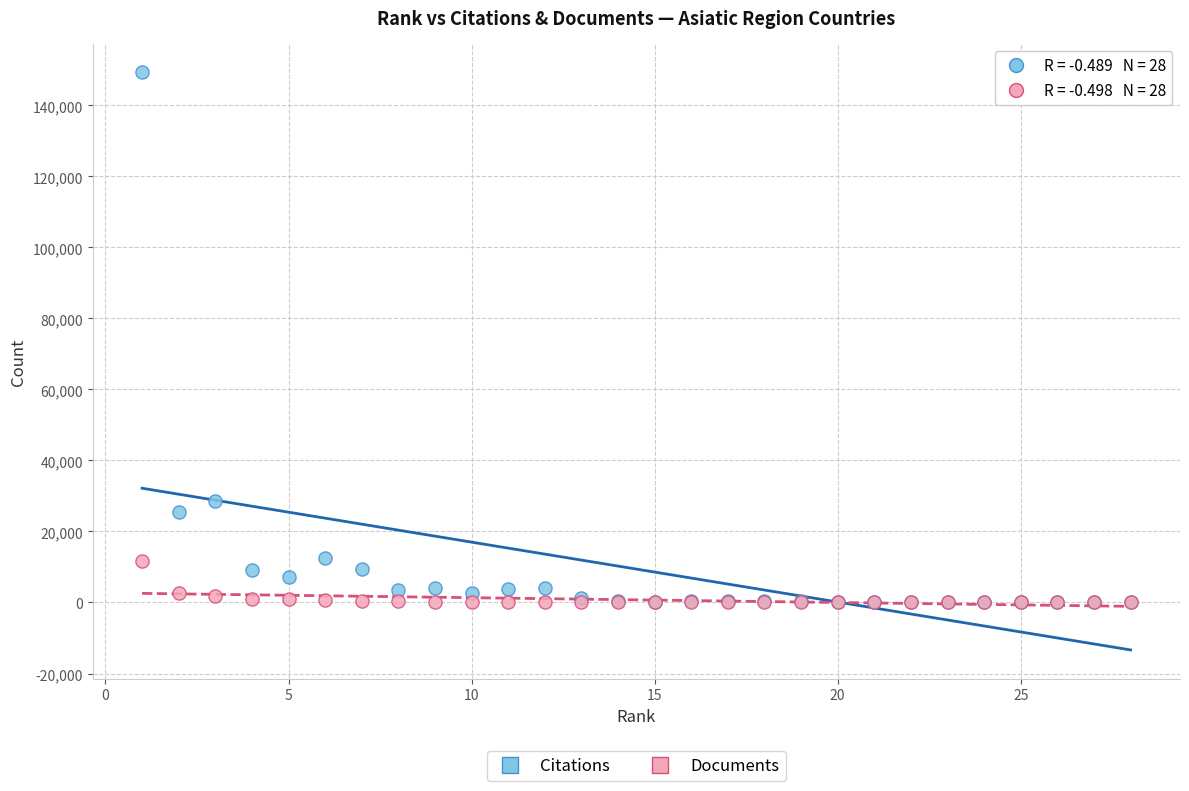

What are all the series names shown in the legend?

Citations, Documents